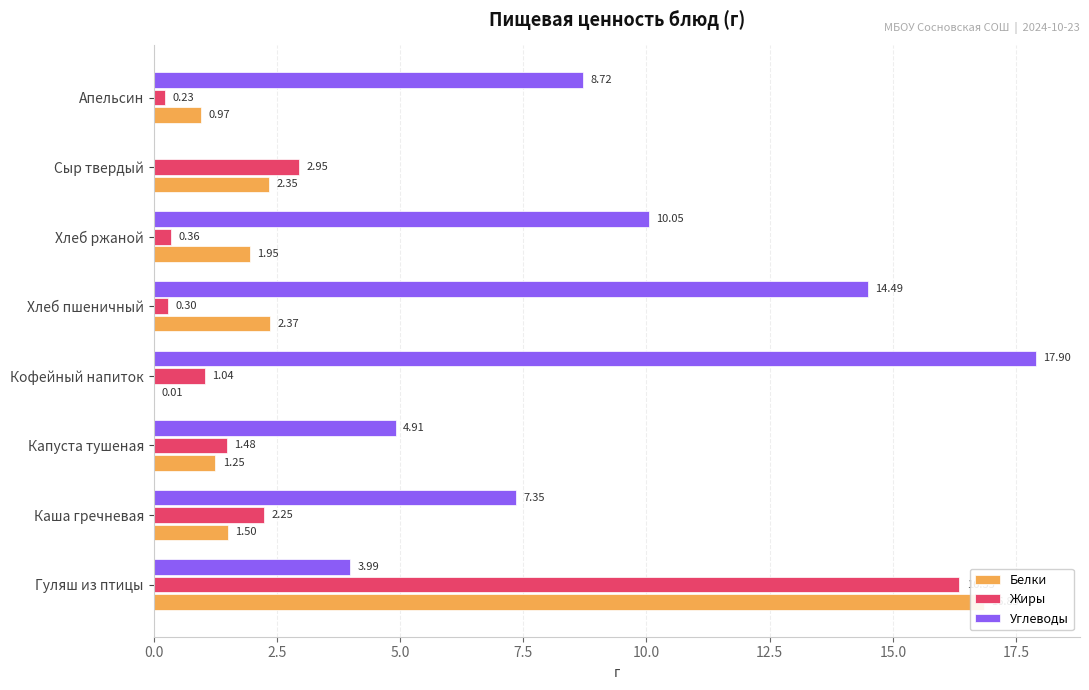

How many bars are there in total?

24